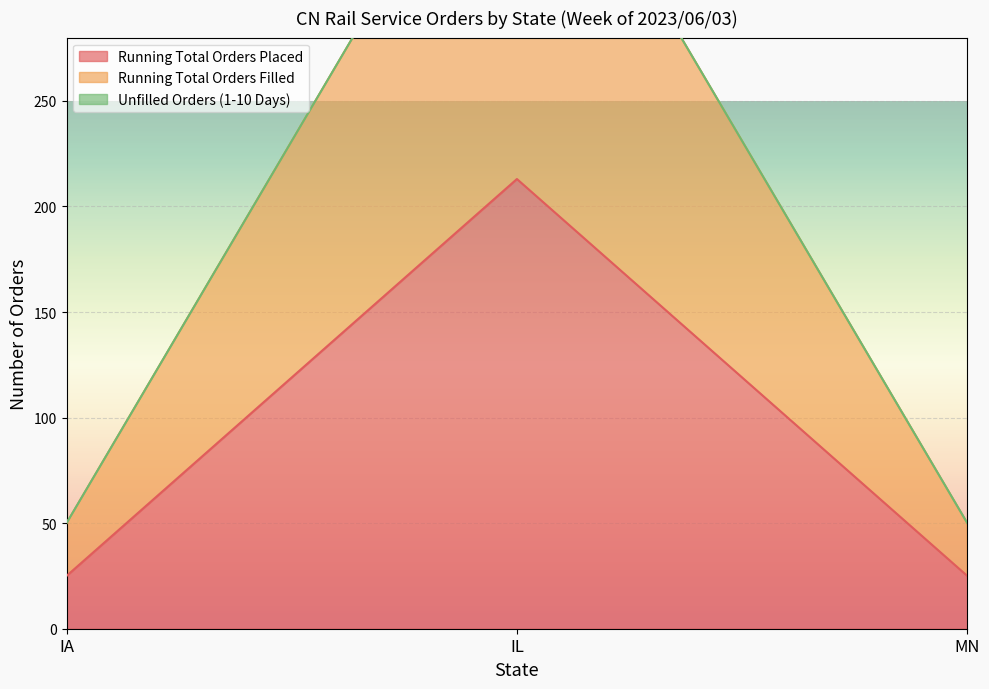

What is the approximate value of Running Total Orders Placed at IA?

25